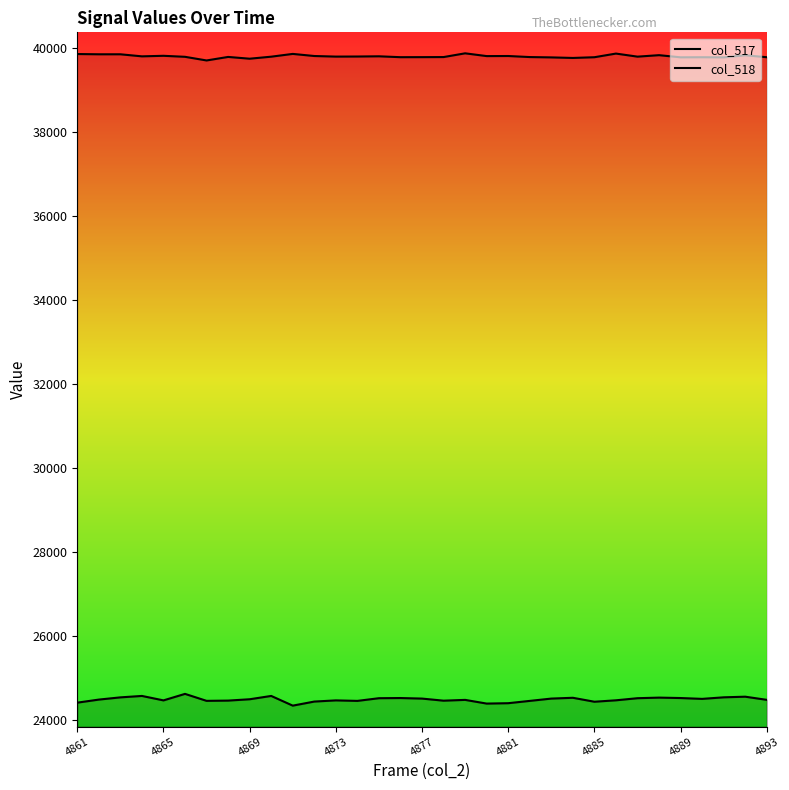

What is the lowest value of the col_518 series?

39701